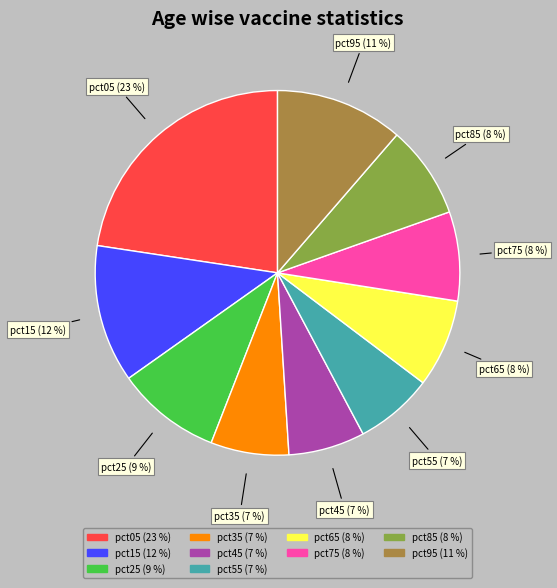

Combined, do pct95 and pct45 account for over 50%?

No